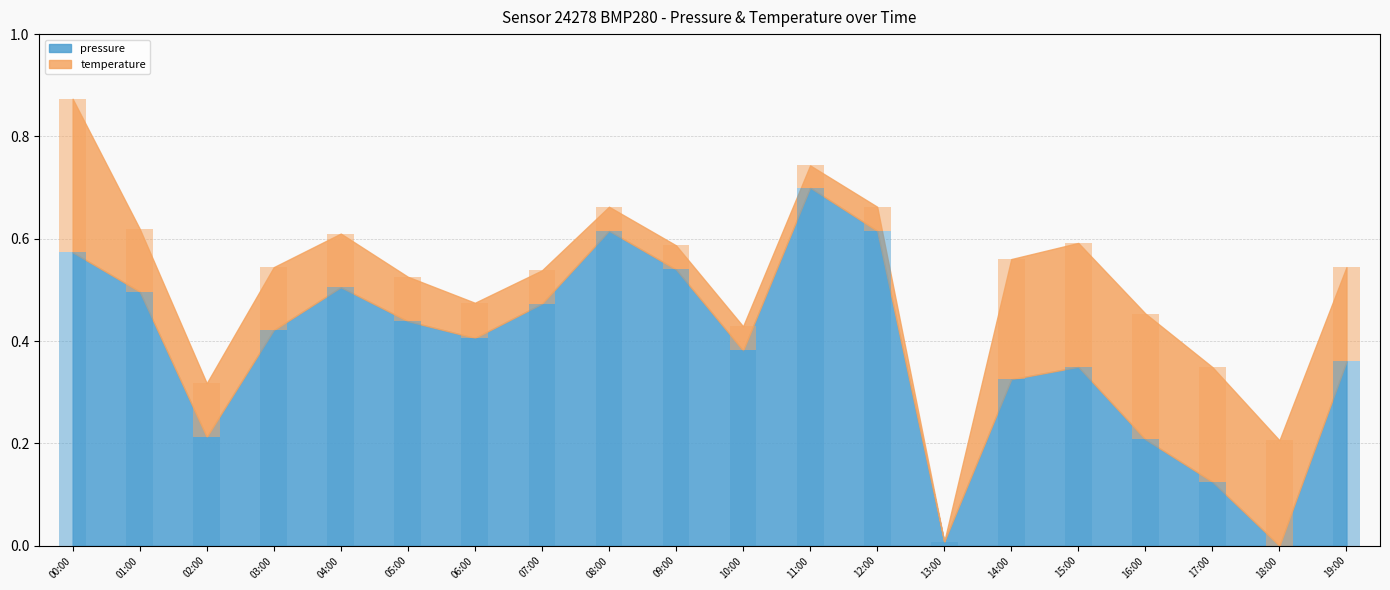

At which category is the sum across all series the highest?

00:00